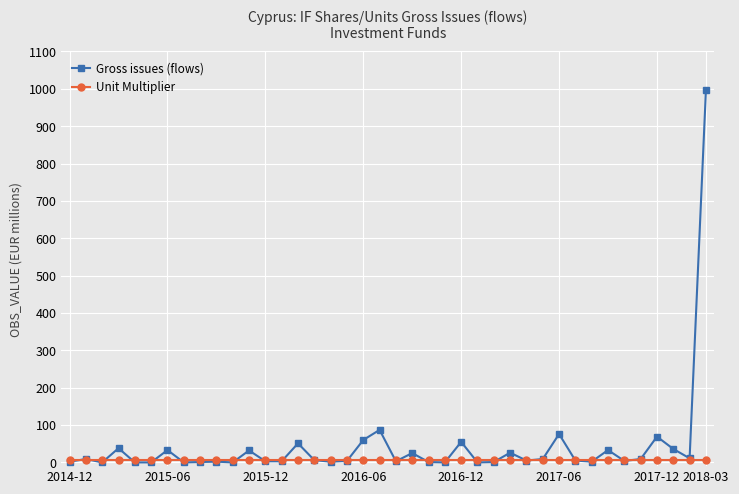

What is the average value of the Gross issues (flows) series?

42